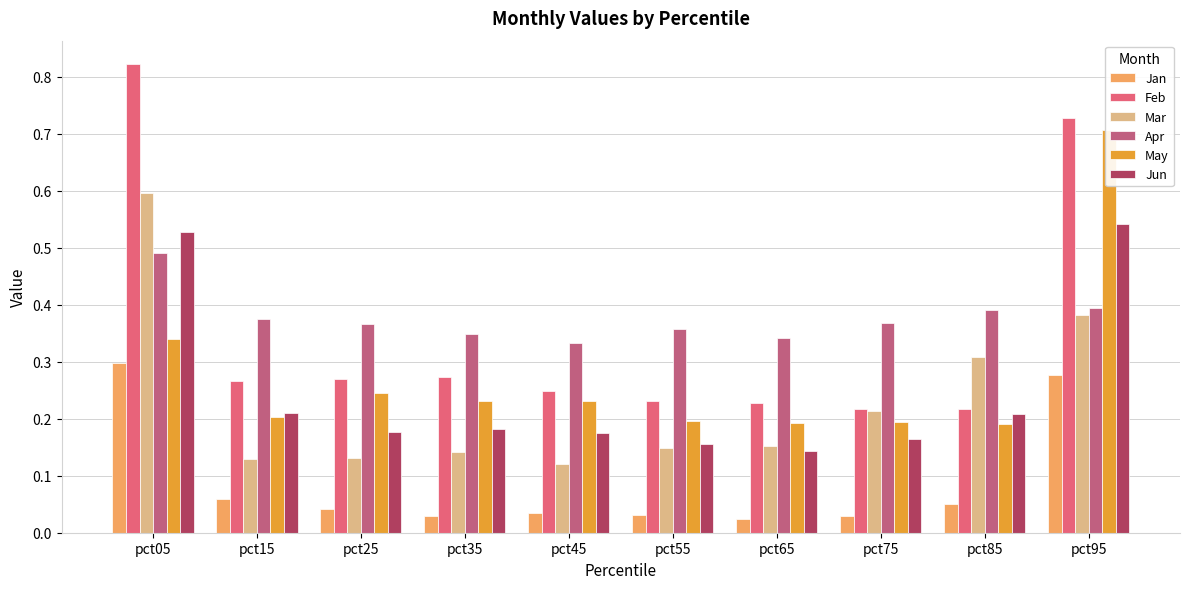

Reading left to right, what are all the values shown in this chart?

Jan: pct05=0.3	pct15=0.1	pct25=0.0	pct35=0.0	pct45=0.0	pct55=0.0	pct65=0.0	pct75=0.0	pct85=0.1	pct95=0.3
Feb: pct05=0.8	pct15=0.3	pct25=0.3	pct35=0.3	pct45=0.2	pct55=0.2	pct65=0.2	pct75=0.2	pct85=0.2	pct95=0.7
Mar: pct05=0.6	pct15=0.1	pct25=0.1	pct35=0.1	pct45=0.1	pct55=0.1	pct65=0.2	pct75=0.2	pct85=0.3	pct95=0.4
Apr: pct05=0.5	pct15=0.4	pct25=0.4	pct35=0.3	pct45=0.3	pct55=0.4	pct65=0.3	pct75=0.4	pct85=0.4	pct95=0.4
May: pct05=0.3	pct15=0.2	pct25=0.2	pct35=0.2	pct45=0.2	pct55=0.2	pct65=0.2	pct75=0.2	pct85=0.2	pct95=0.7
Jun: pct05=0.5	pct15=0.2	pct25=0.2	pct35=0.2	pct45=0.2	pct55=0.2	pct65=0.1	pct75=0.2	pct85=0.2	pct95=0.5